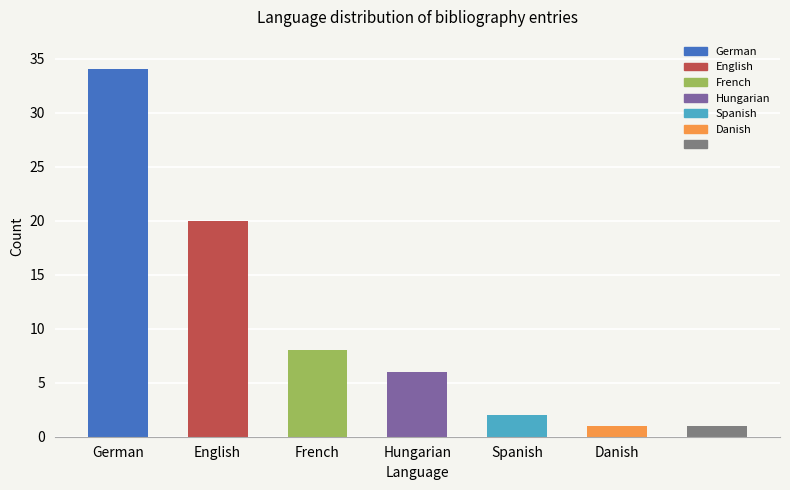

What is the value of the 4th bar from the left?

6